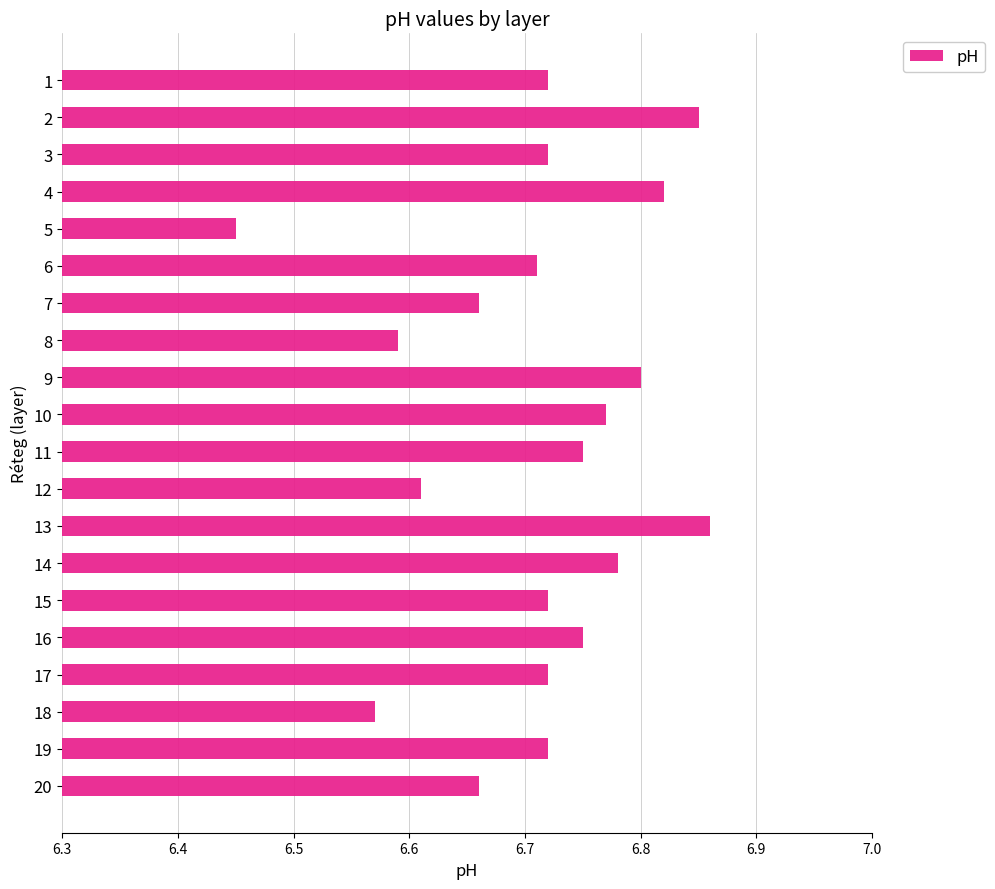

At which category does the chart reach its minimum across all series?

5